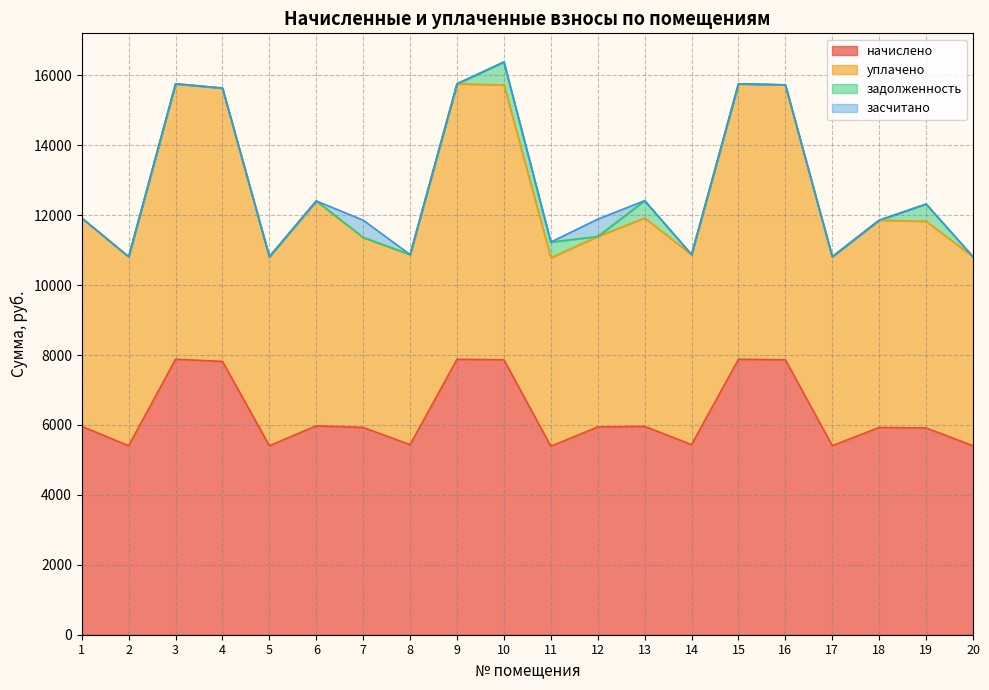

Which series has the largest total across all categories?

уплачено